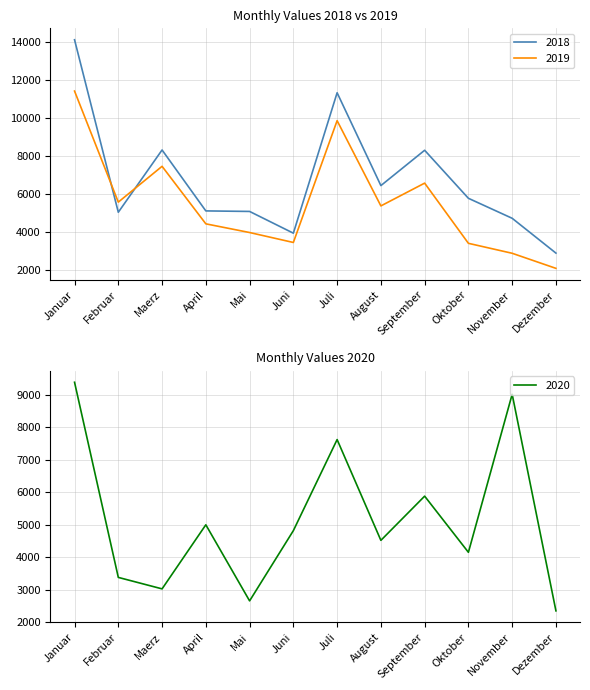

Is the value of 2020 at Januar greater than the value of 2018 at Juli?

No